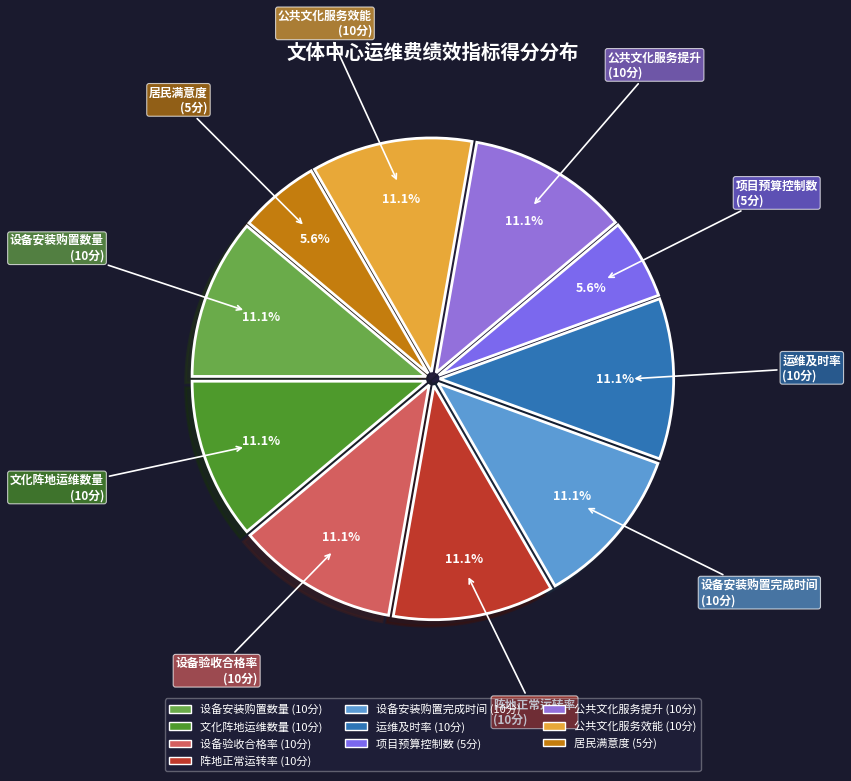

To the nearest percent, what is the difference between the largest and smallest slice percentages?

6%